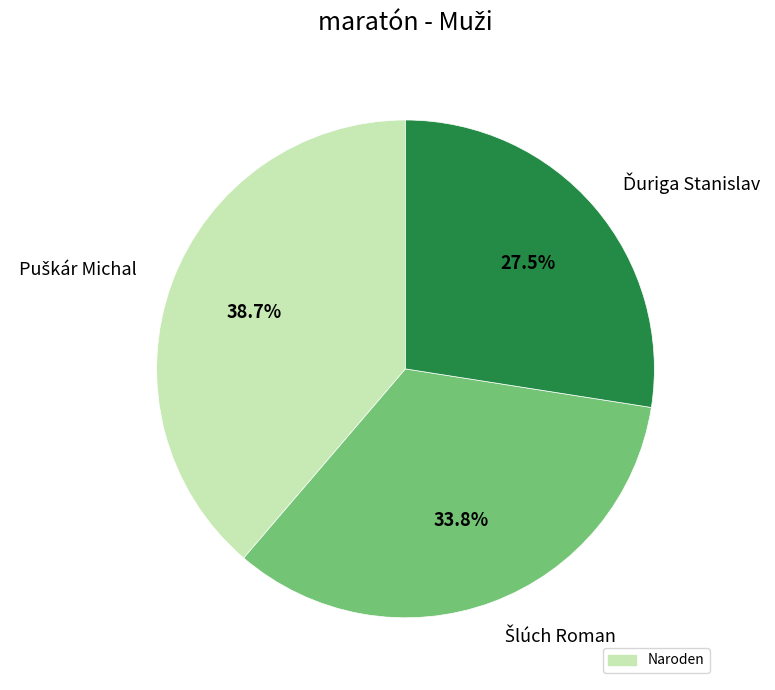

Is there a majority slice in this chart?

No